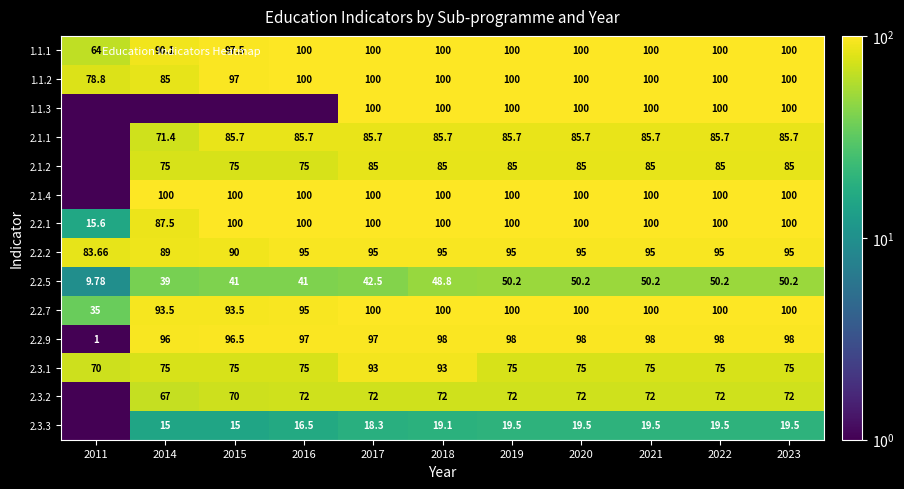

List the series in order of their peak value, lowest first.

2.3.3, 2.2.5, 2.3.2, 2.1.2, 2.1.1, 2.3.1, 2.2.2, 2.2.9, 1.1.1, 1.1.2, 1.1.3, 2.1.4, 2.2.1, 2.2.7